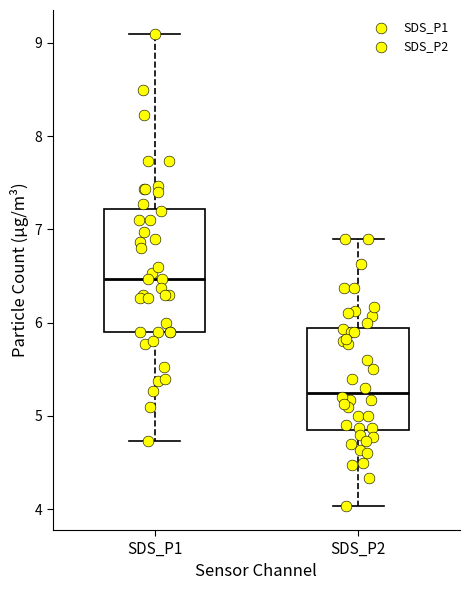

Reading left to right, transcribe this box plot: for each box, give where its median line is, the range the box spans, and where its two whiskers end, as read against the y-axis. The values are not printed on the chart, so give them approximately, as read against the axis.

SDS_P1: median 6.5, box 5.9 to 7.2, whiskers 4.7 to 9.1
SDS_P2: median 5.3, box 4.9 to 5.9, whiskers 4.0 to 6.9